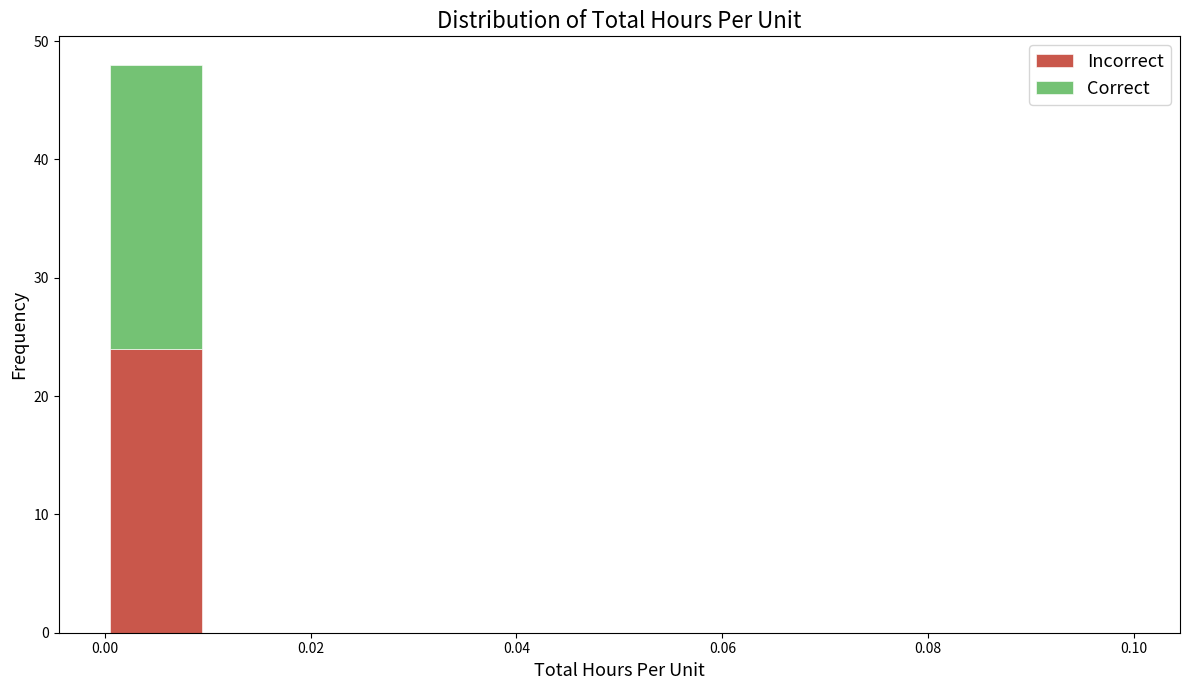

Reading left to right, list every stacked bar in this chart as the range it spans on the x-axis followed by its total height. The values are not printed on the chart, so give them approximately, as read against the axis.

0.00 to 0.01: 48
0.01 to 0.02: 0
0.02 to 0.03: 0
0.03 to 0.04: 0
0.04 to 0.05: 0
0.05 to 0.06: 0
0.06 to 0.07: 0
0.07 to 0.08: 0
0.08 to 0.09: 0
0.09 to 0.10: 0